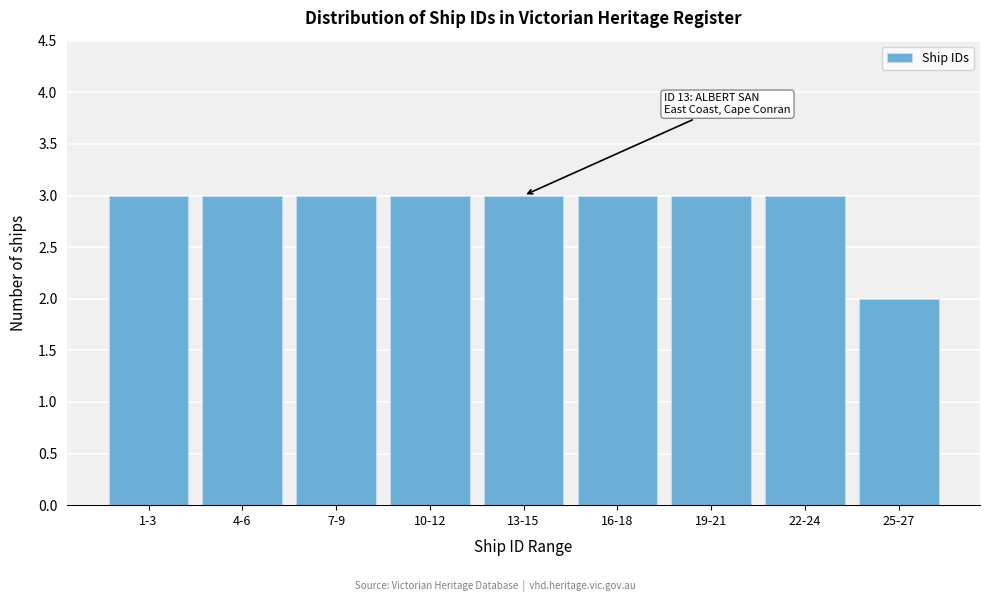

Reading left to right, list all the values displayed in this chart.

3	3	3	3	3	3	3	3	2